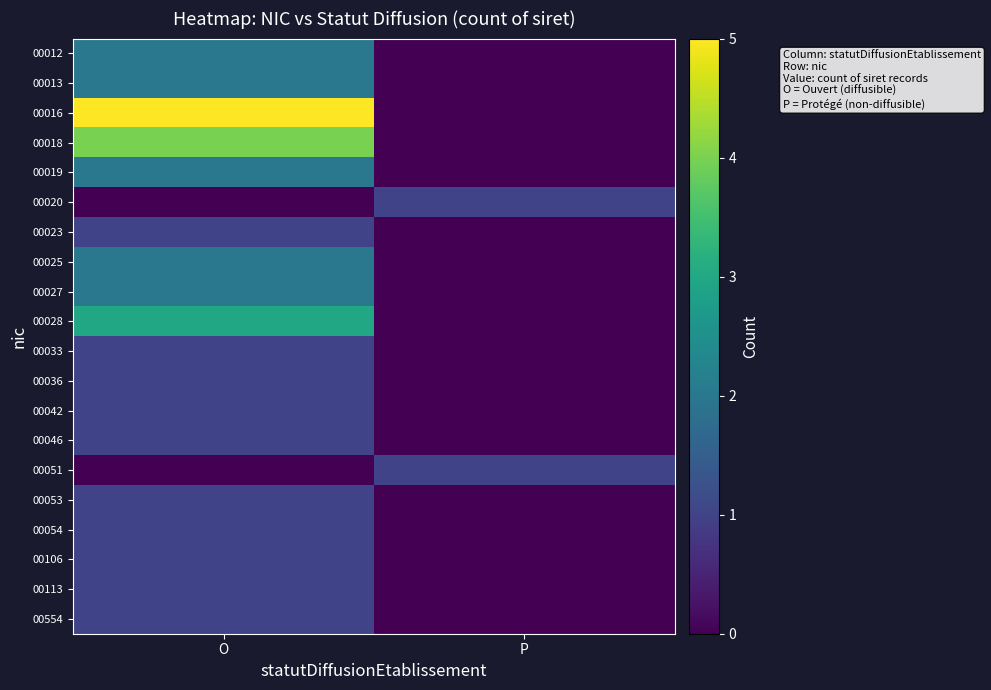

How many distinct data groups are displayed?

20